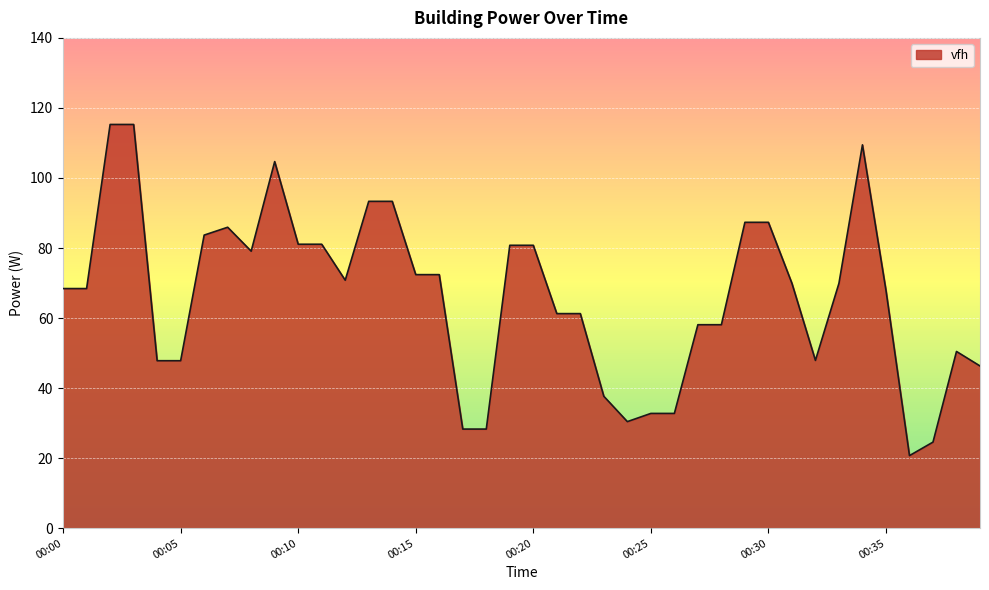

What is the minimum value shown in the chart?

20.7